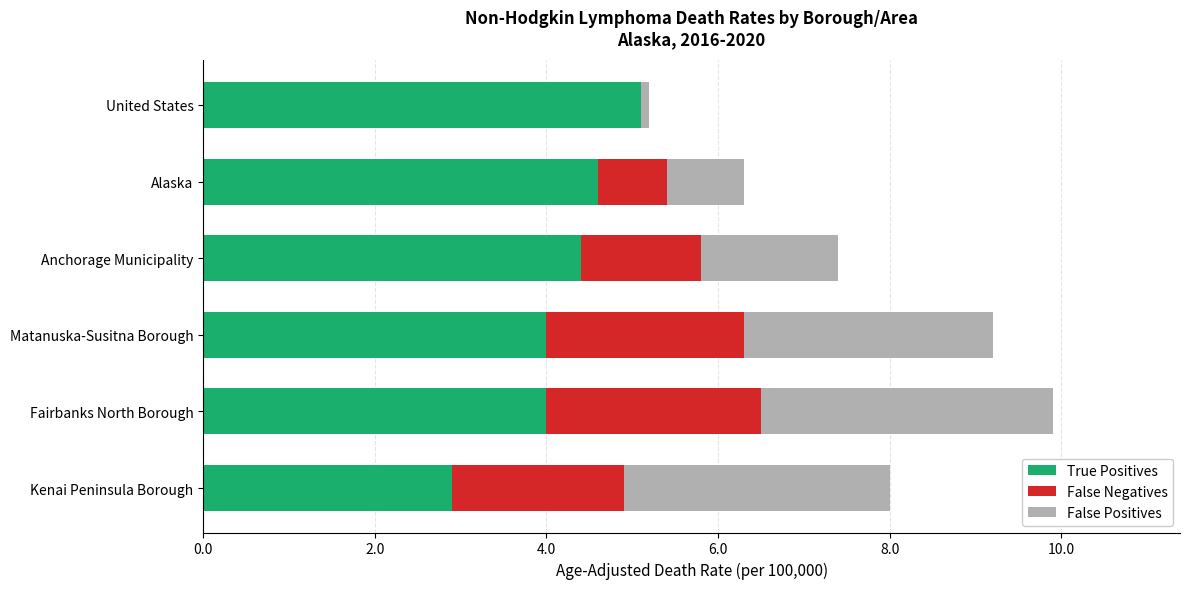

At which category is the sum across all series the highest?

Fairbanks North Borough